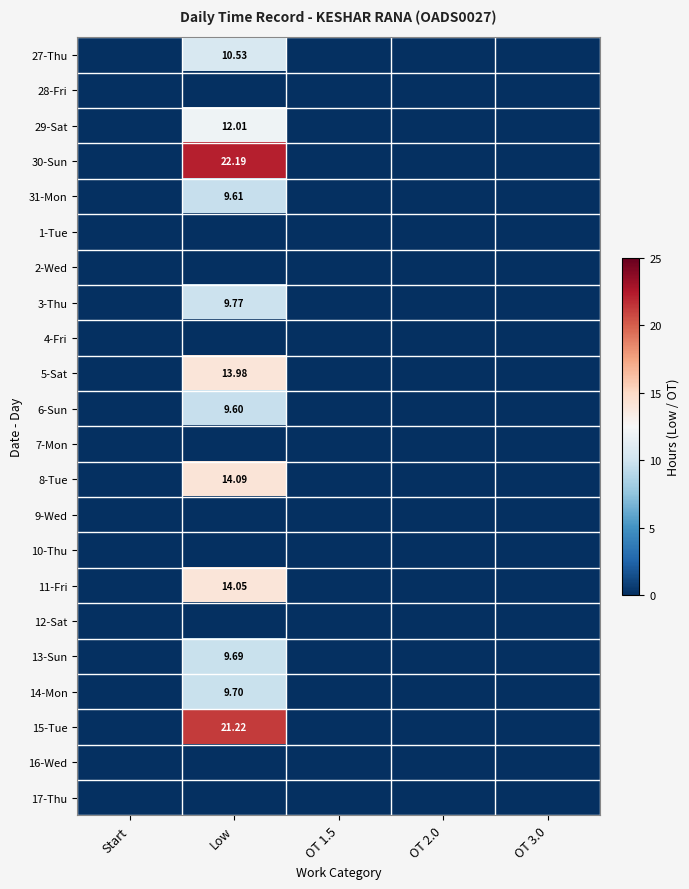

How many positive values does the 6-Sun series have?

1